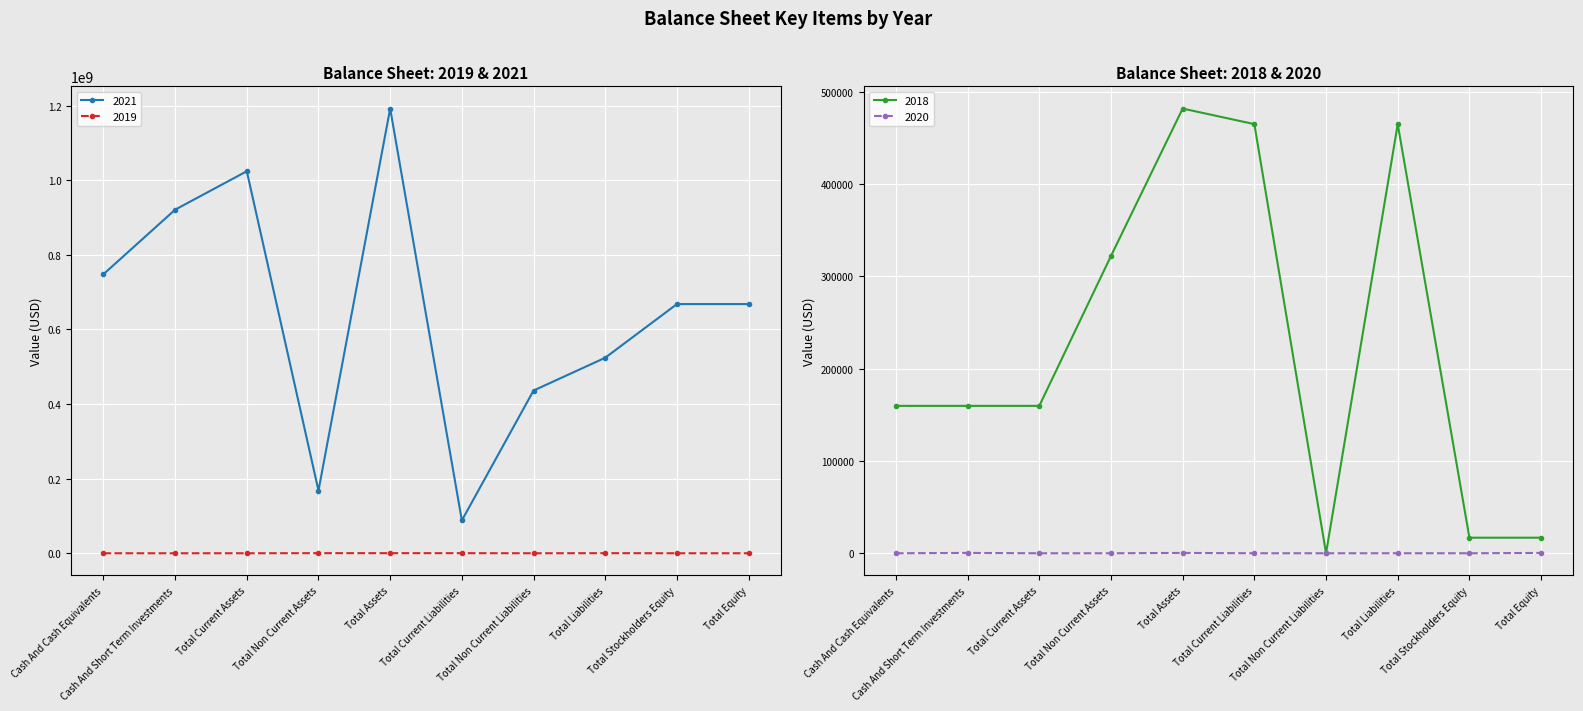

Is the value of 2021 at Total Non Current Assets greater than the value of 2018 at Total Current Assets?

Yes